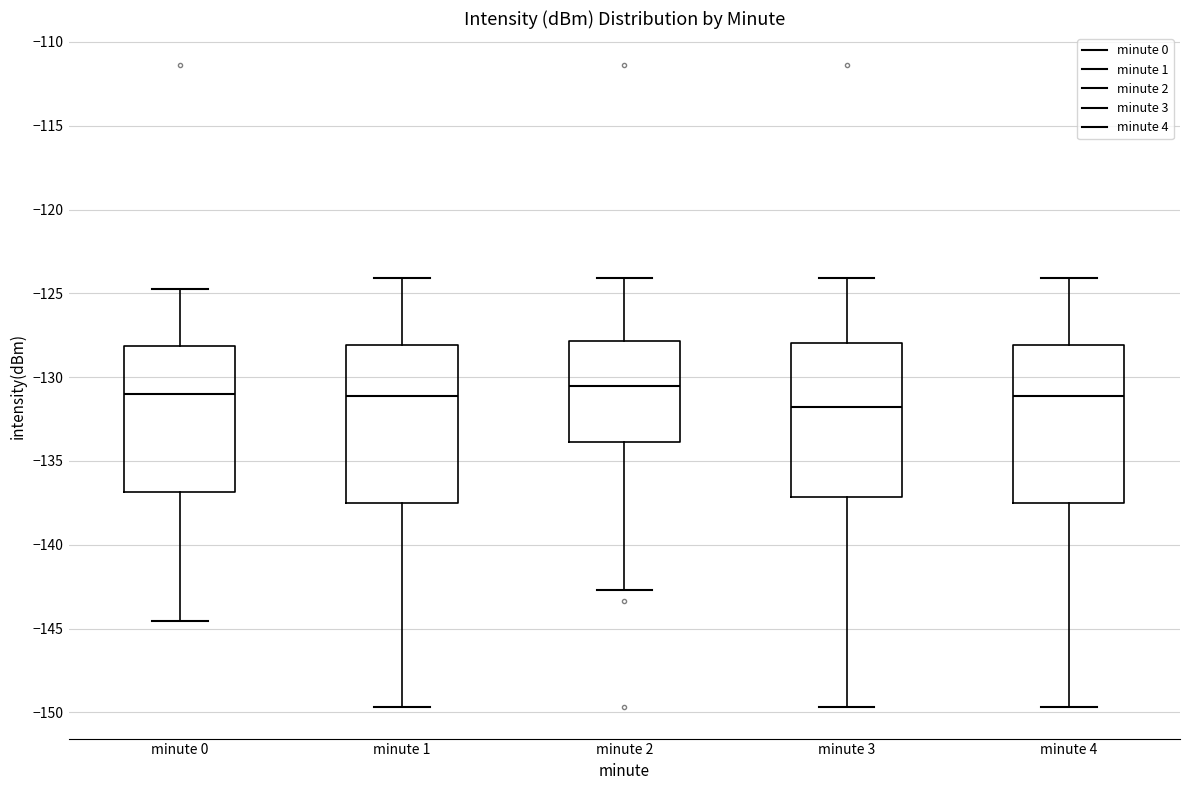

Reading left to right, read every box against the y-axis: the position of its median line, the range the box covers, and the ends of its whiskers. The values are not printed on the chart, so give them approximately, as read against the axis.

minute 0: median -131.0, box -137.0 to -128.0, whiskers -144.5 to -124.5
minute 1: median -131.0, box -137.5 to -128.0, whiskers -149.5 to -124.0
minute 2: median -130.5, box -134.0 to -128.0, whiskers -142.5 to -124.0
minute 3: median -132.0, box -137.0 to -128.0, whiskers -149.5 to -124.0
minute 4: median -131.0, box -137.5 to -128.0, whiskers -149.5 to -124.0